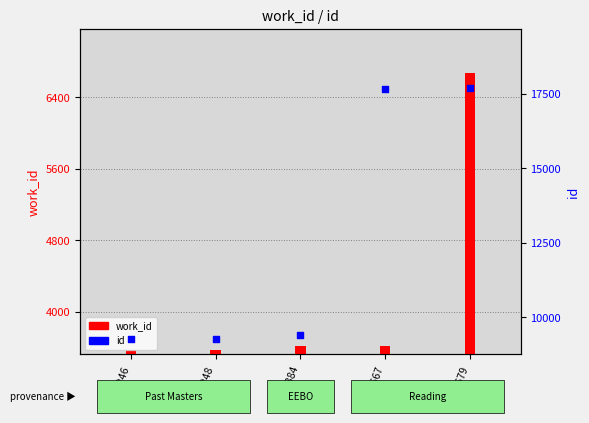

What is the change in value from 17667 to 17679?

+12